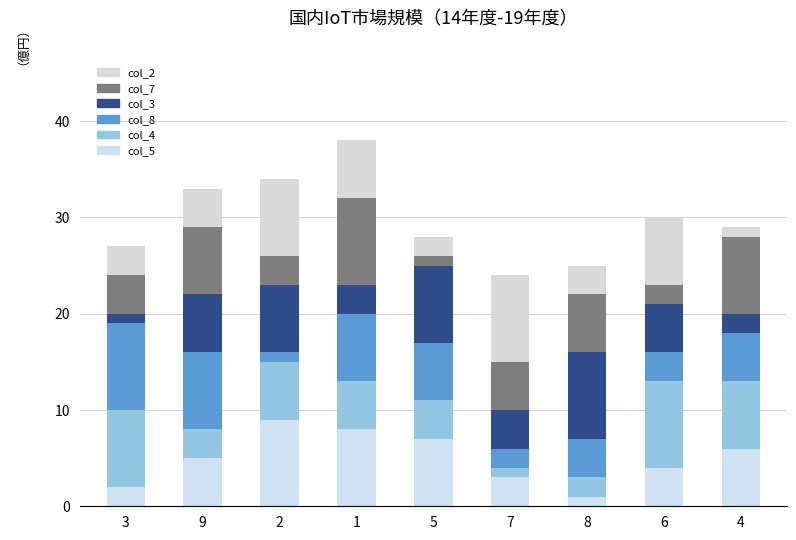

Which series has the largest range (max minus min)?

col_5